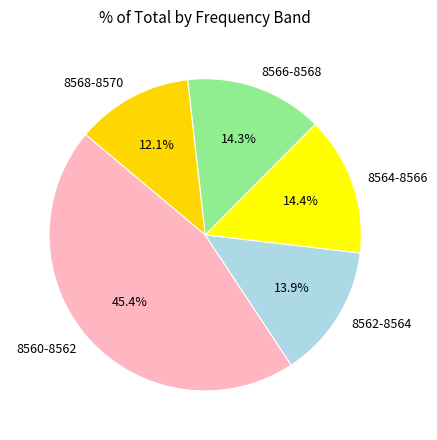

Does 8564-8566 account for over 50% of the chart?

No